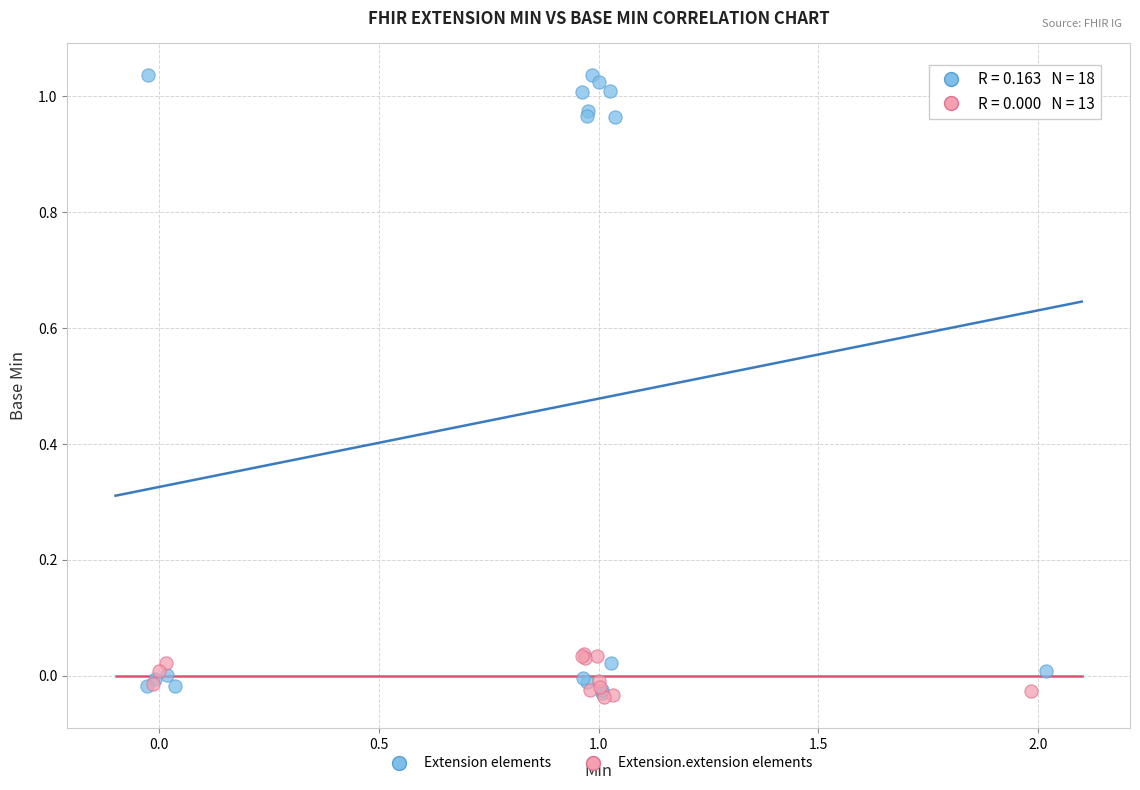

Which series contains the highest Y value?

Extension elements